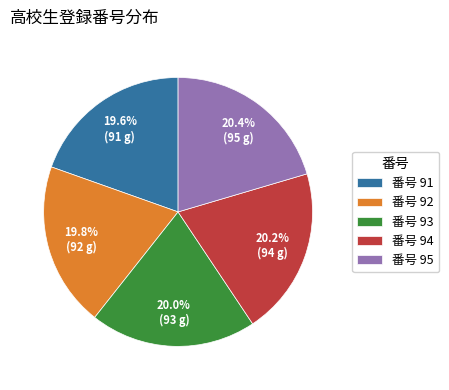

What is the total percentage of 番号 91 and 番号 92?

39.4%